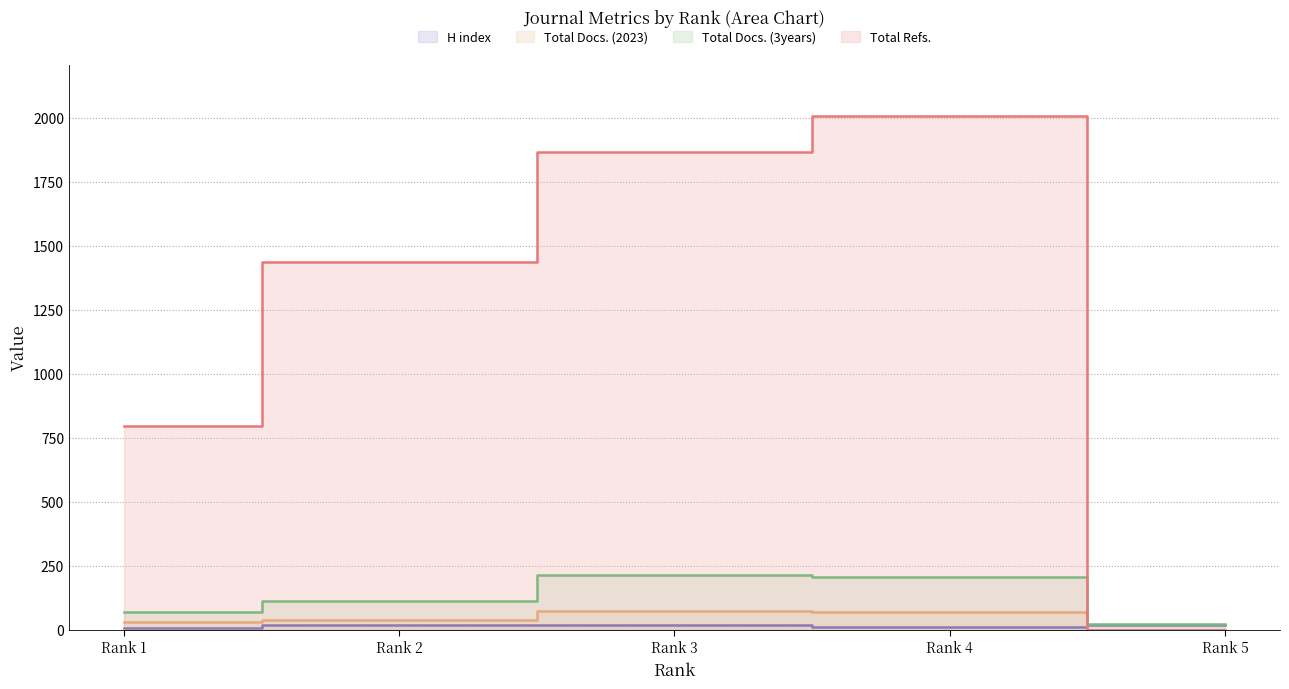

What is the average value of the Total Docs. (3years) series?

124